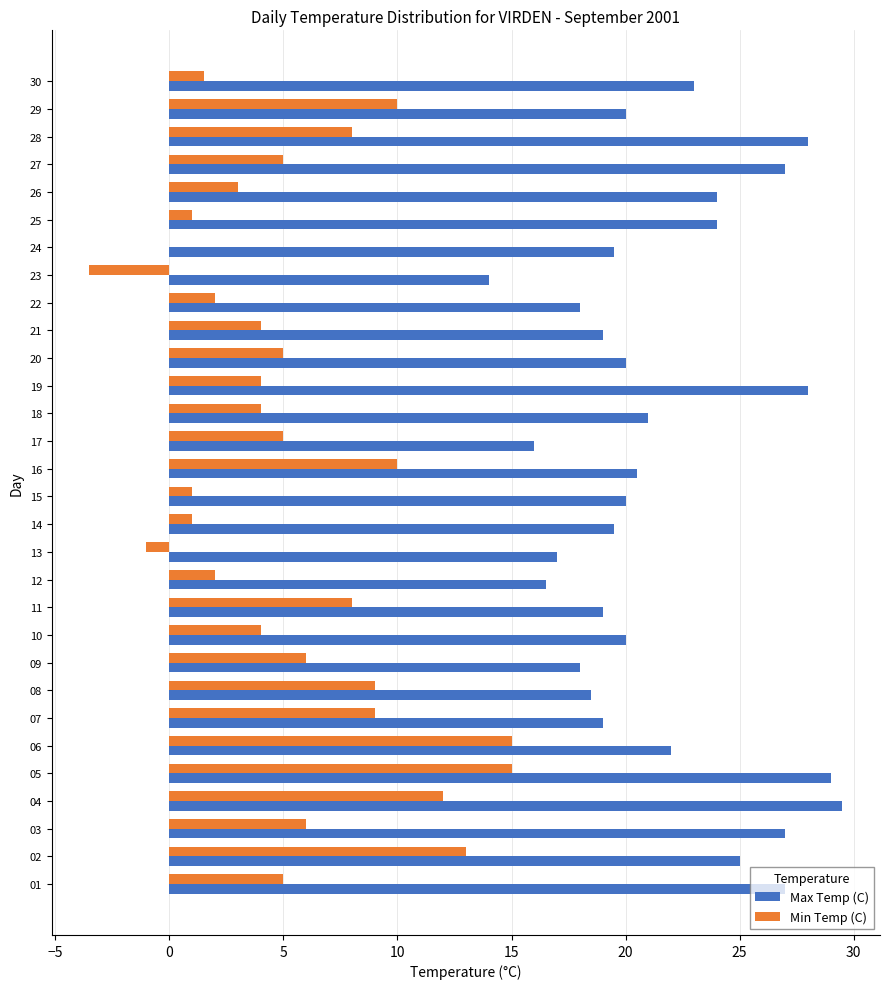

Which series has the largest total across all categories?

Max Temp (C)